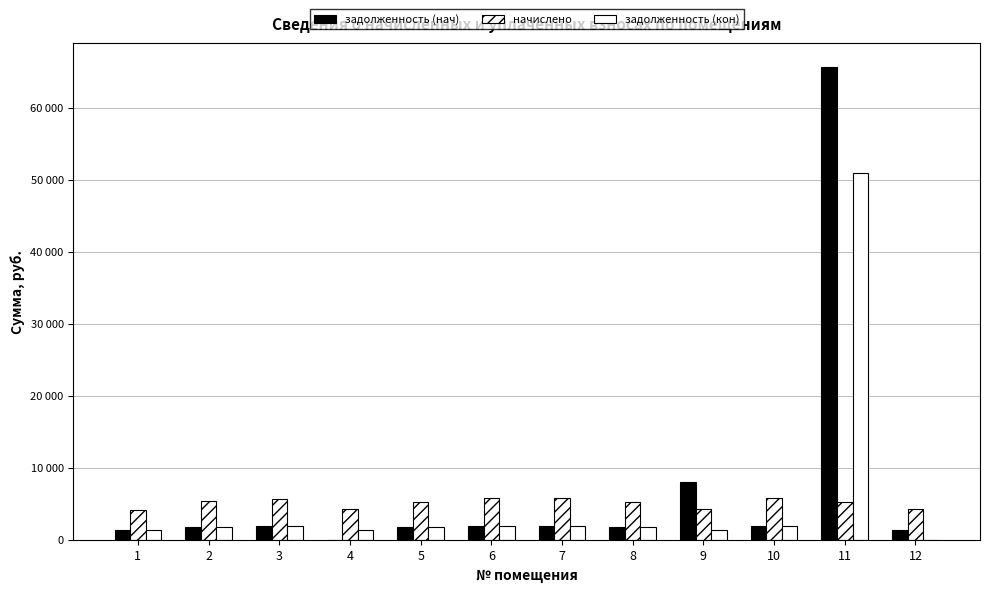

Does the chart contain any negative values?

No